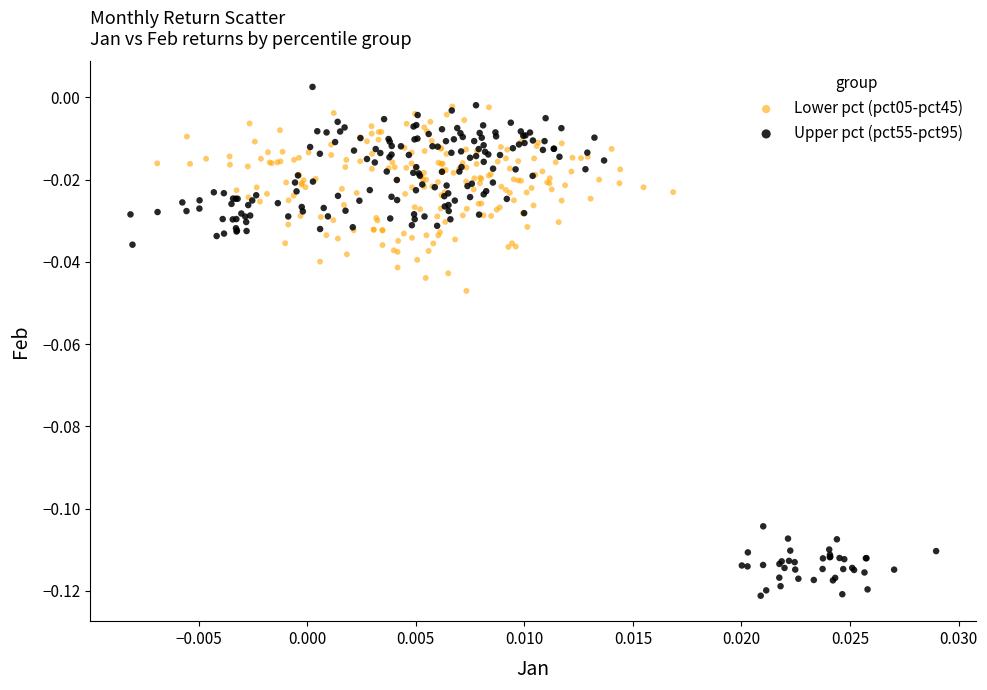

Which series contains the lowest Y value?

Upper pct (pct55-pct95)